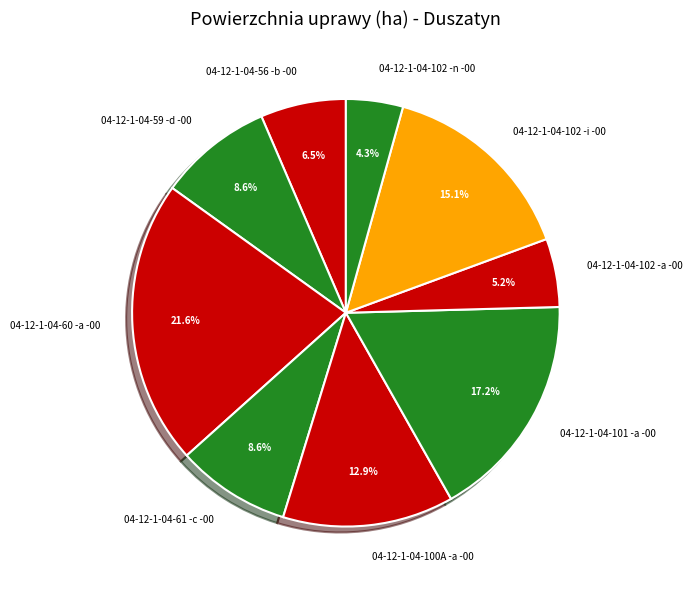

Is there any slice that represents more than half of the pie?

No